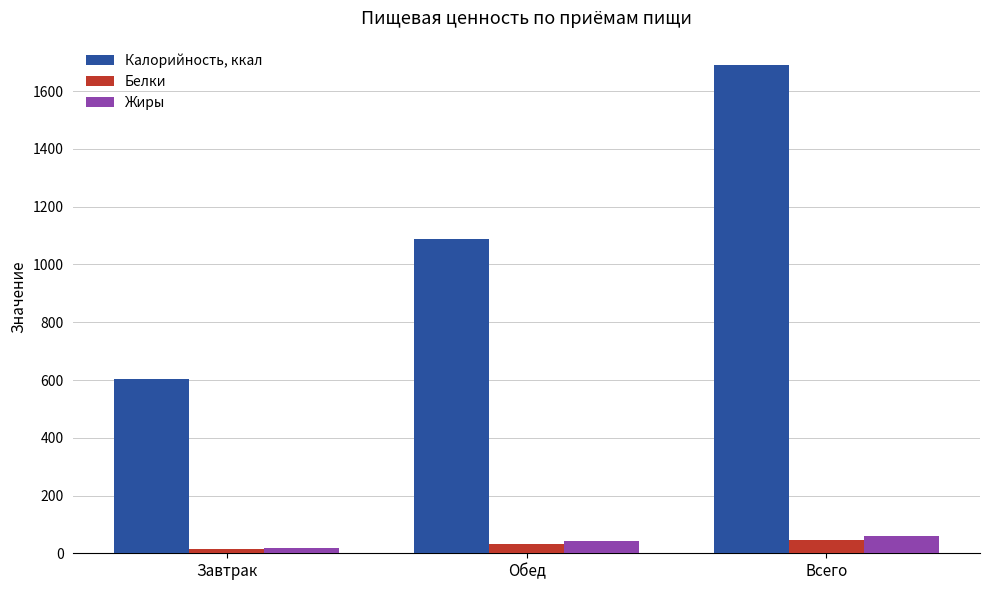

The Белки series shows 46.3 at Всего. True or false?

True